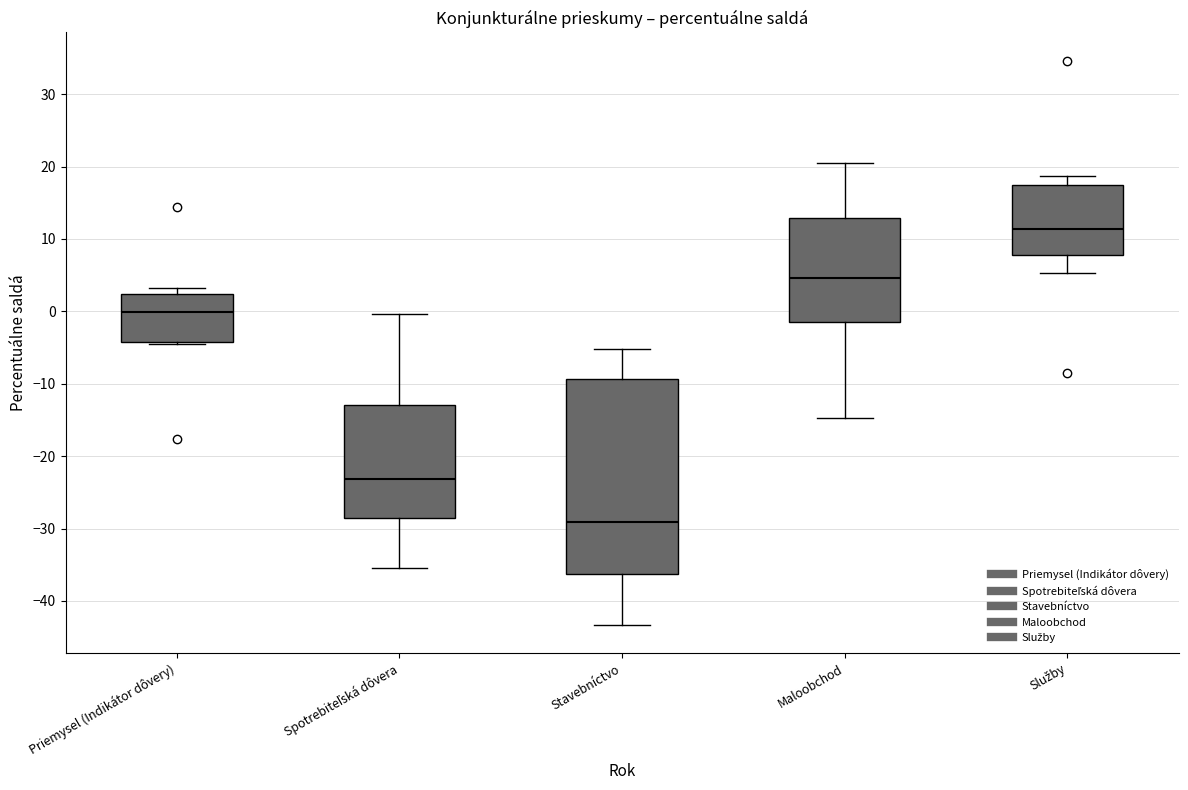

Which box's median line is the highest?

Služby